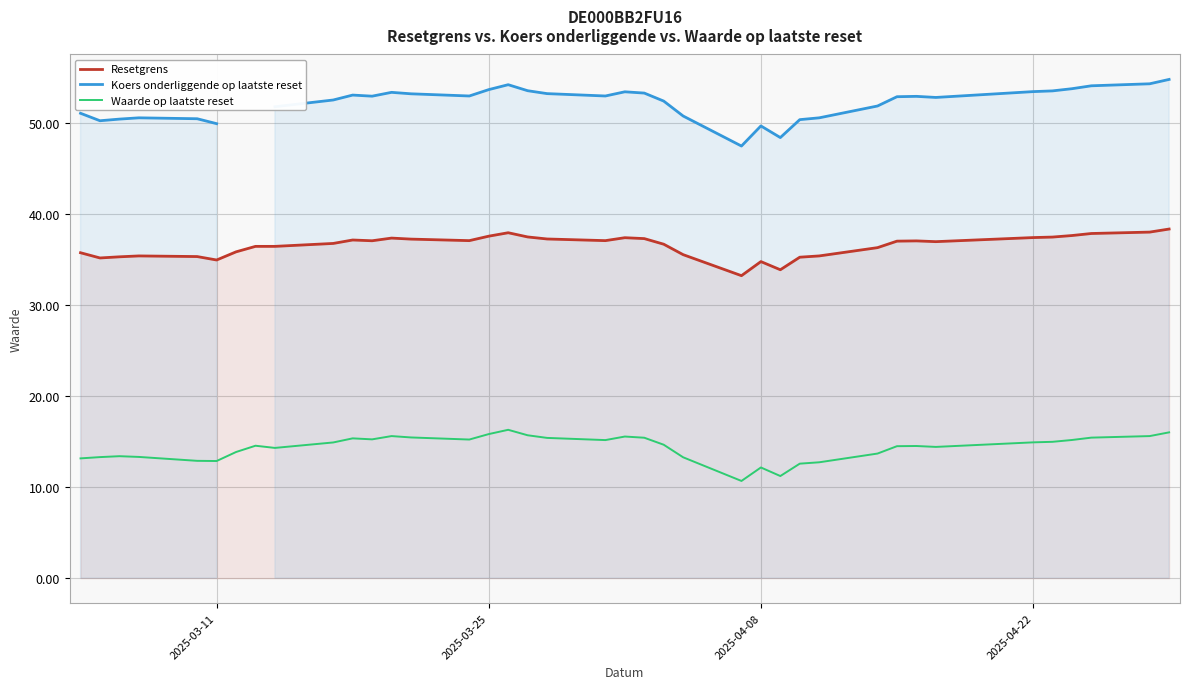

True or false: Resetgrens and Waarde op laatste reset cross at least once.

False